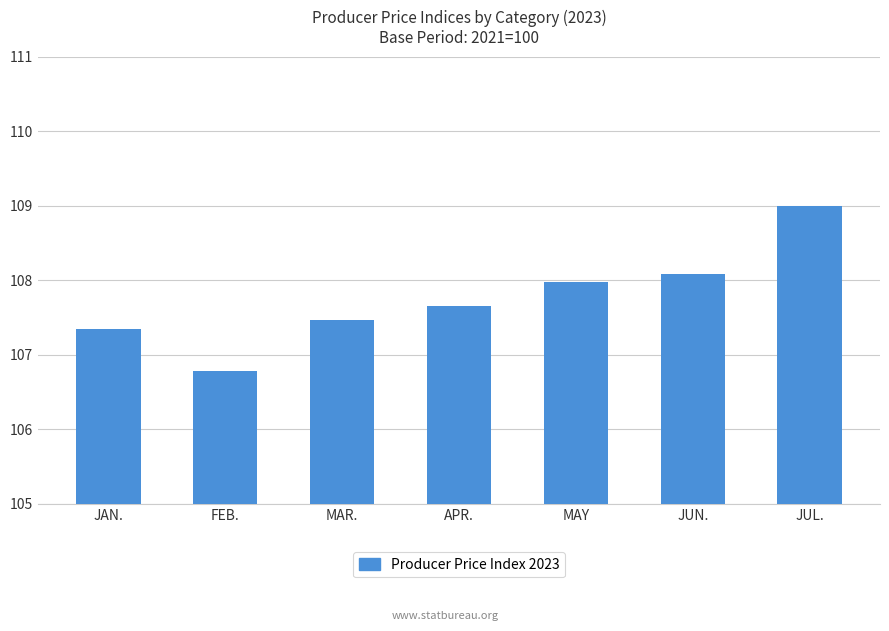

Where does the data first go above 107?

JAN.